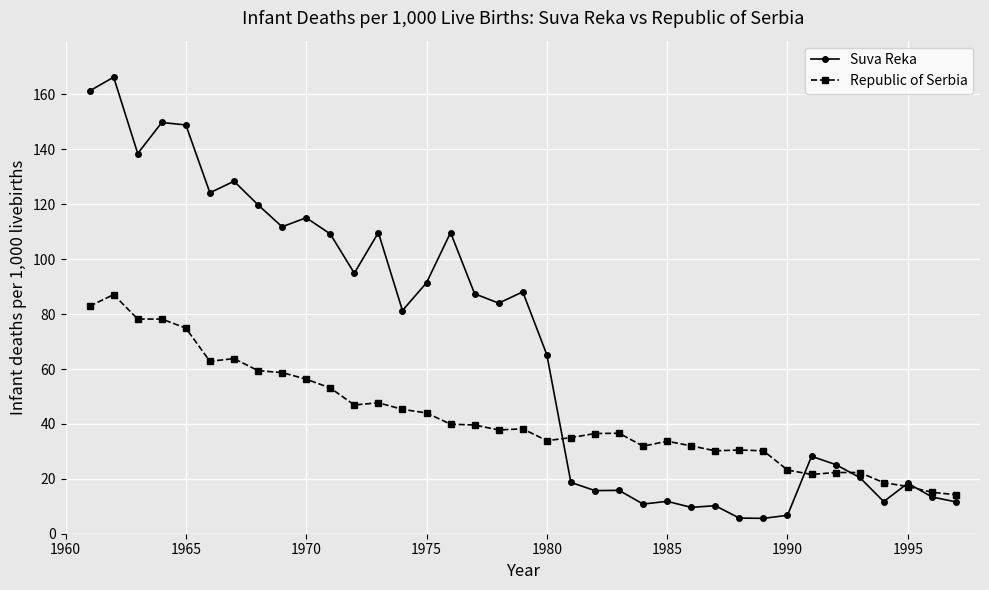

Which series has the largest total across all categories?

Suva Reka